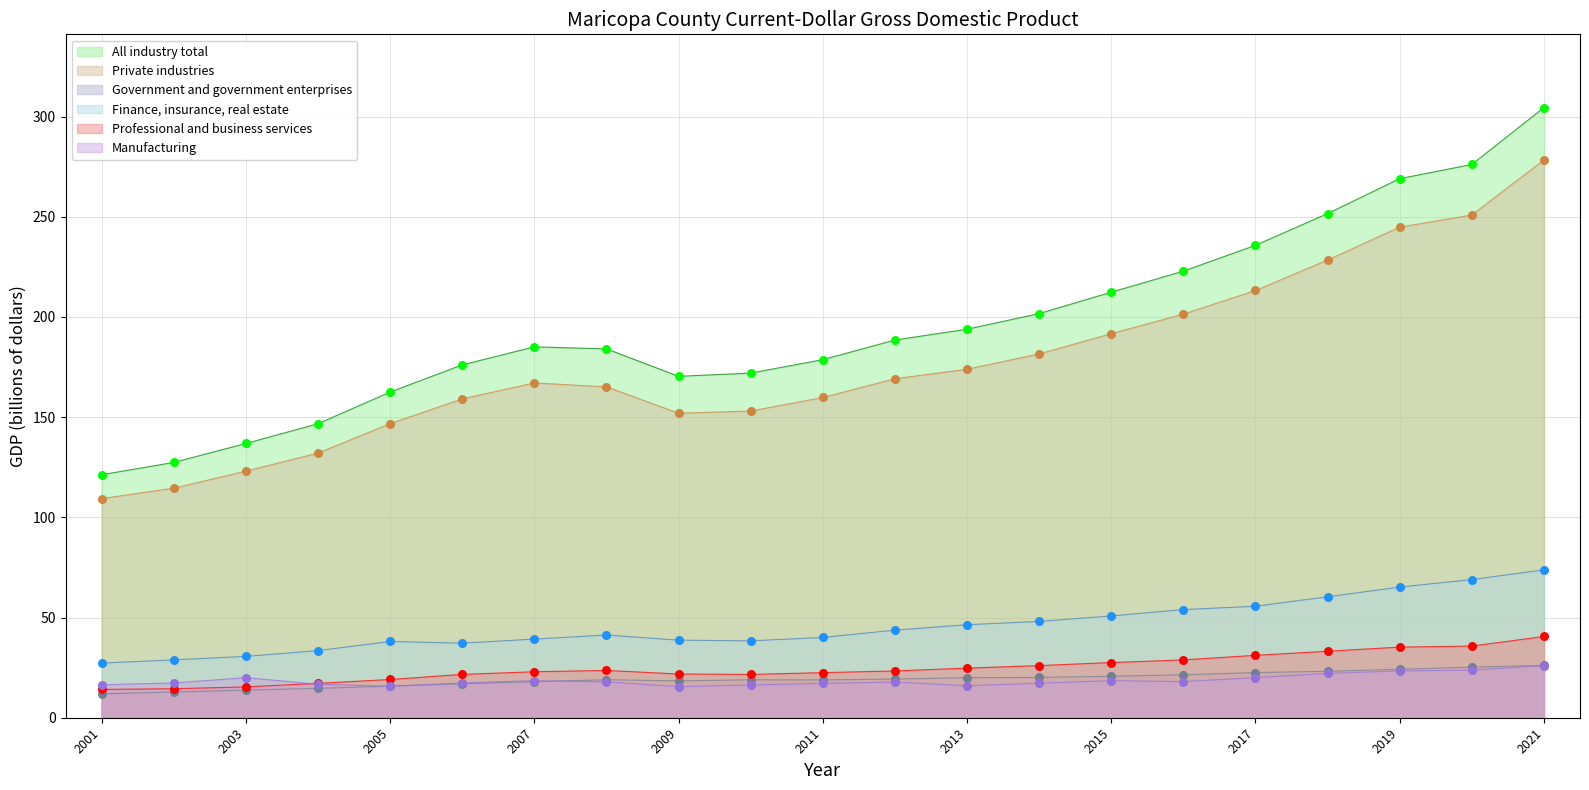

At how many categories does at least one series exceed 50?

21